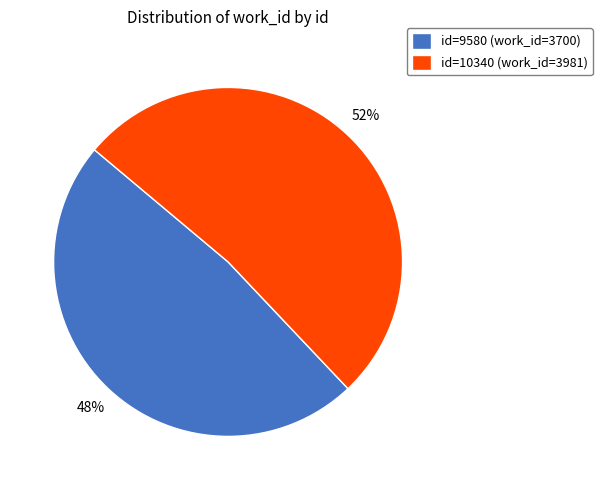

The id=9580 (work_id=3700) slice represents 48% of the pie. True or false?

True